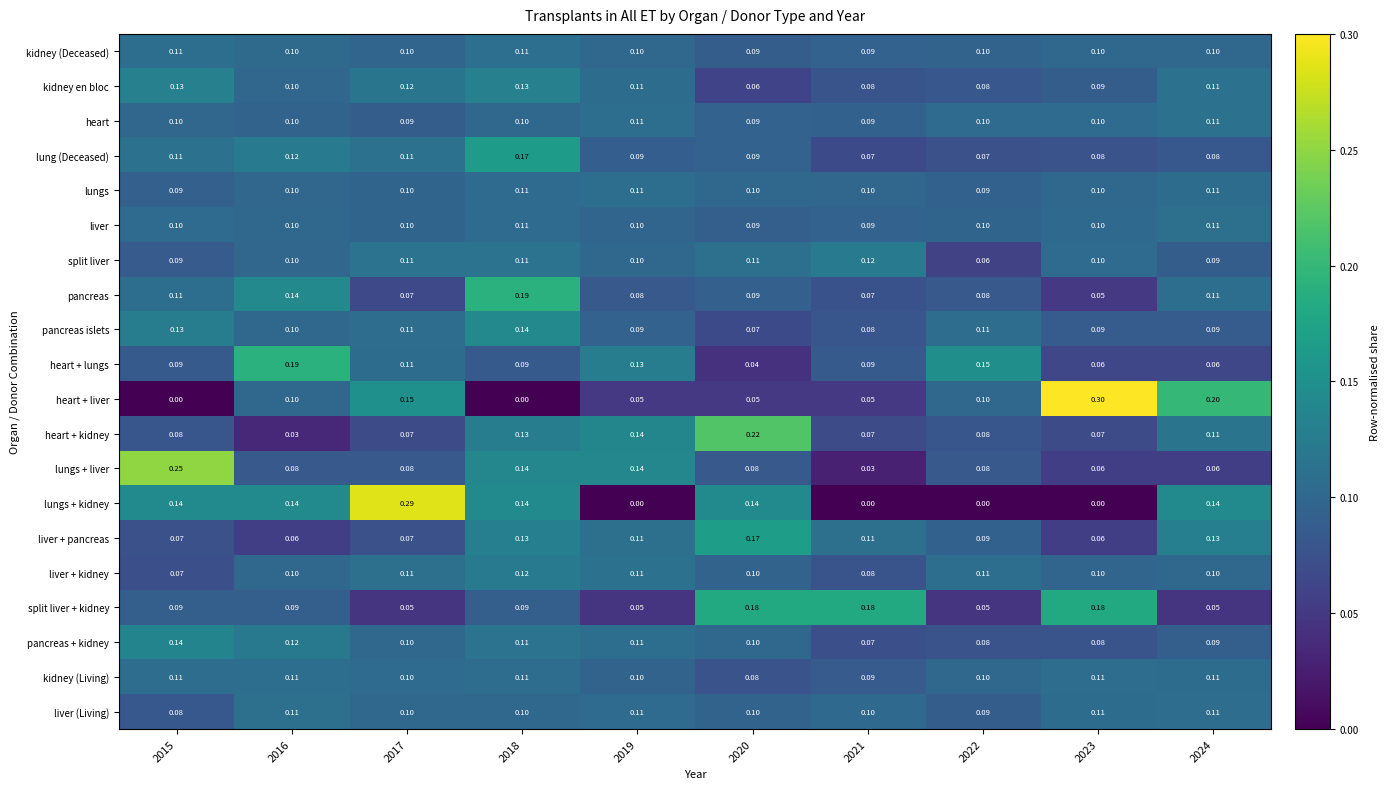

What is the total value across all series at 2024?

2.1